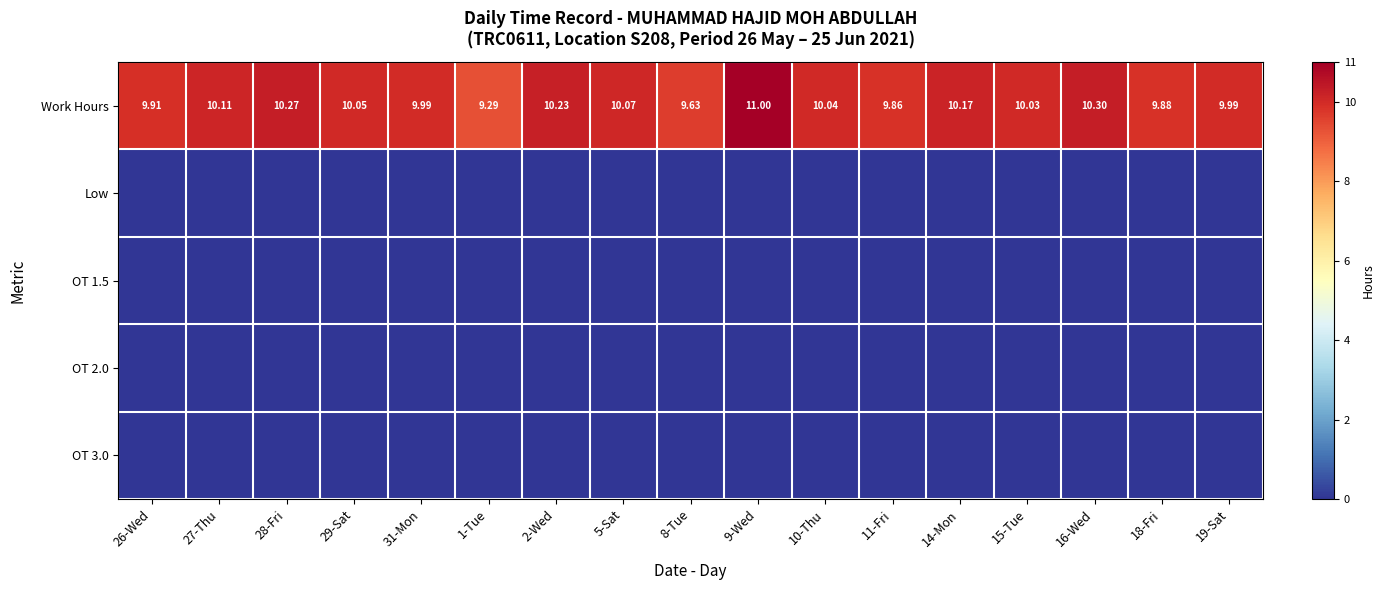

Which series has the largest total across all categories?

Work Hours